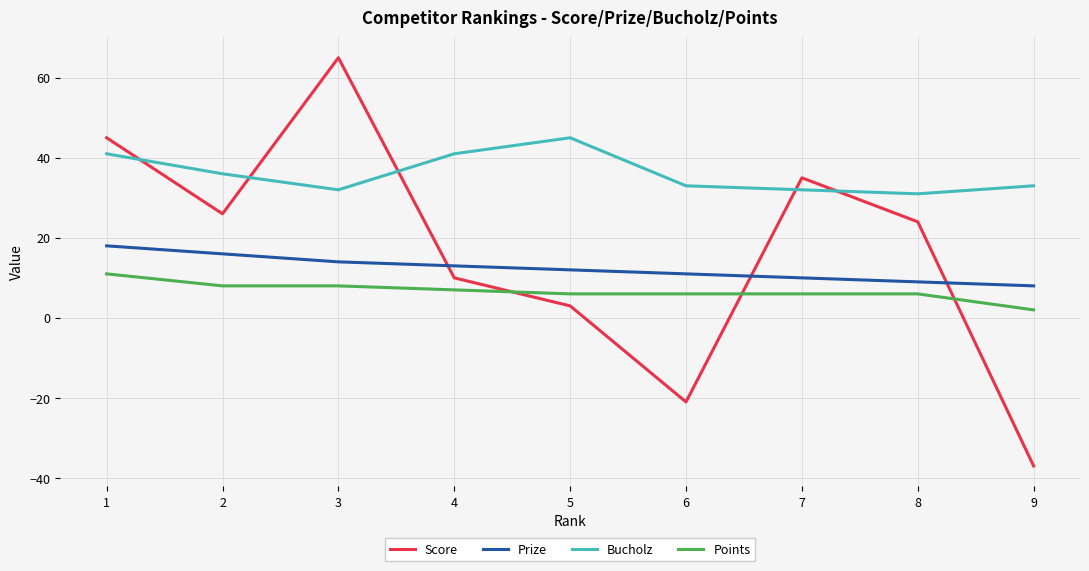

Rank the series by their maximum value, from highest to lowest.

Score, Bucholz, Prize, Points